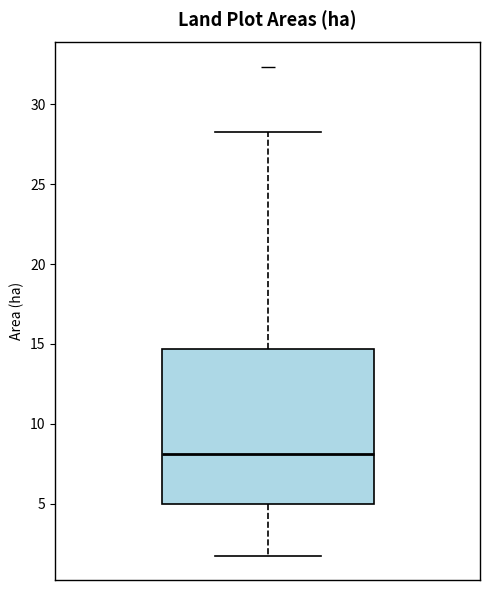

Transcribe this box plot: give where the median line is, the range the box spans, and where the two whiskers end, as read against the y-axis. The values are not printed on the chart, so give them approximately, as read against the axis.

median 8.0, box 5.0 to 14.5, whiskers 1.5 to 28.5